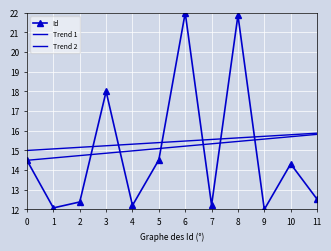

What is the value of the Id point at the 2nd from the left?

12.1